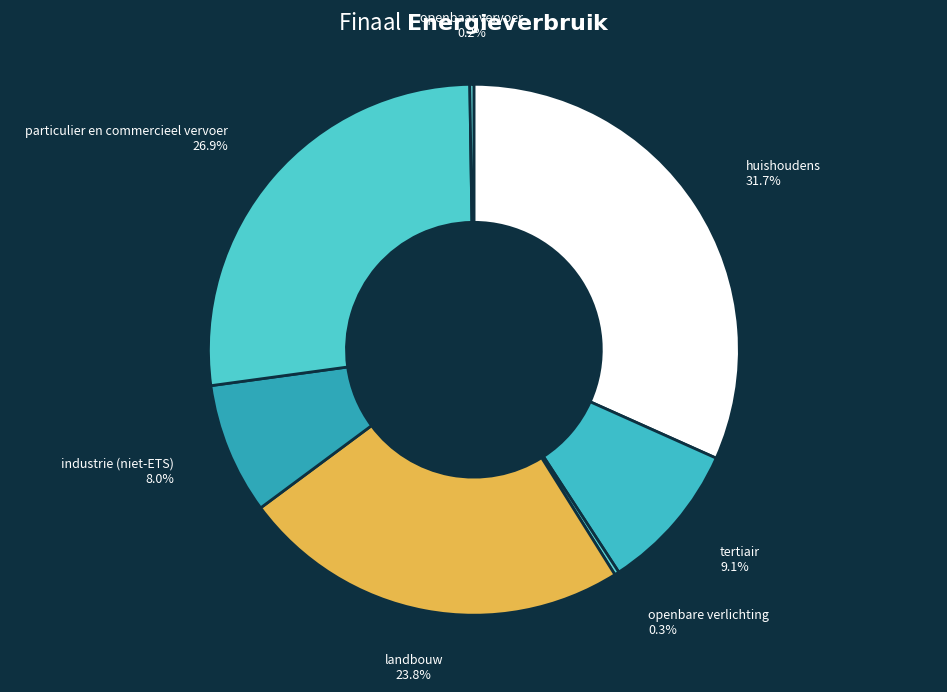

Approximately how many times larger is the value at huishoudens compared to particulier en commercieel vervoer?

1.2